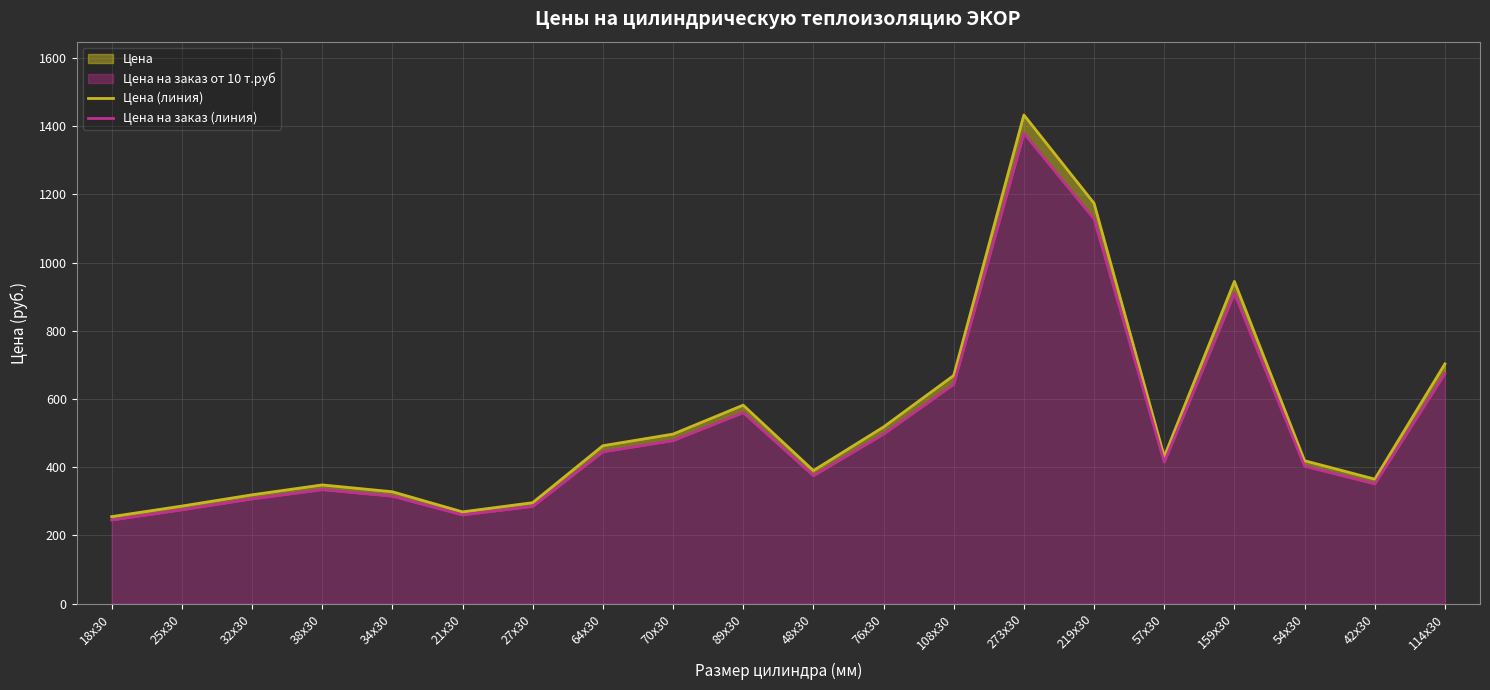

What position from the left is 219x30?

15